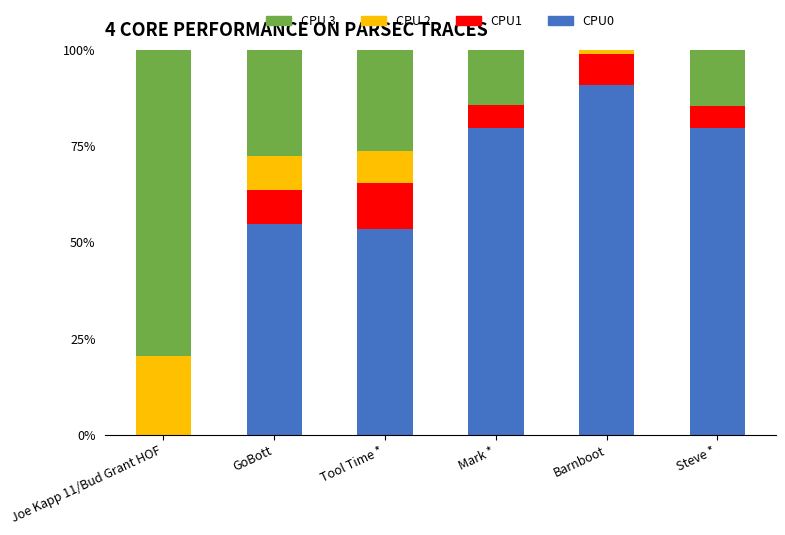

Is it true that CPU0 equals 30.1 at Joe Kapp 11/Bud Grant HOF?

False